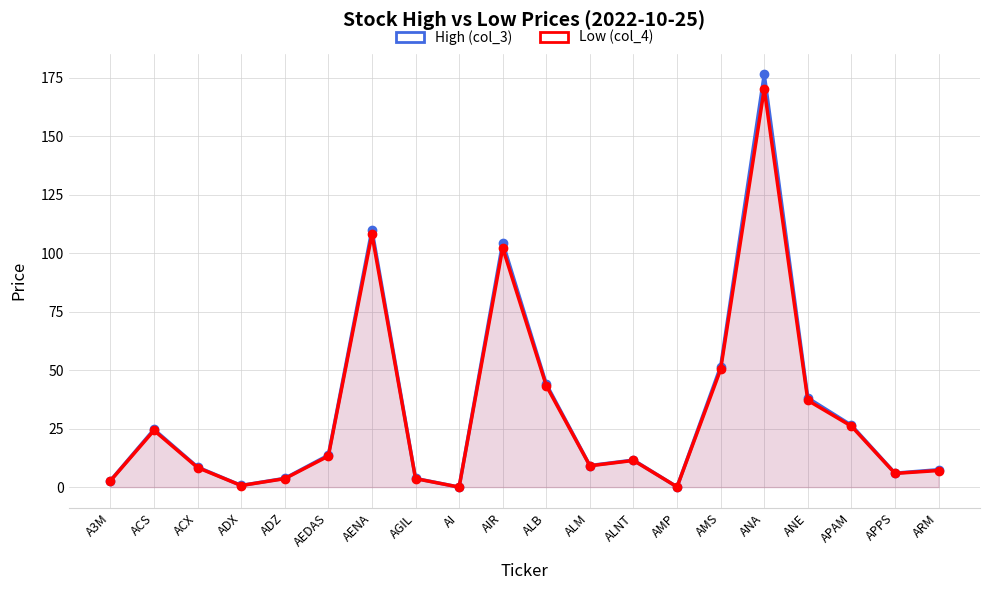

At how many categories does at least one series exceed 33?

6